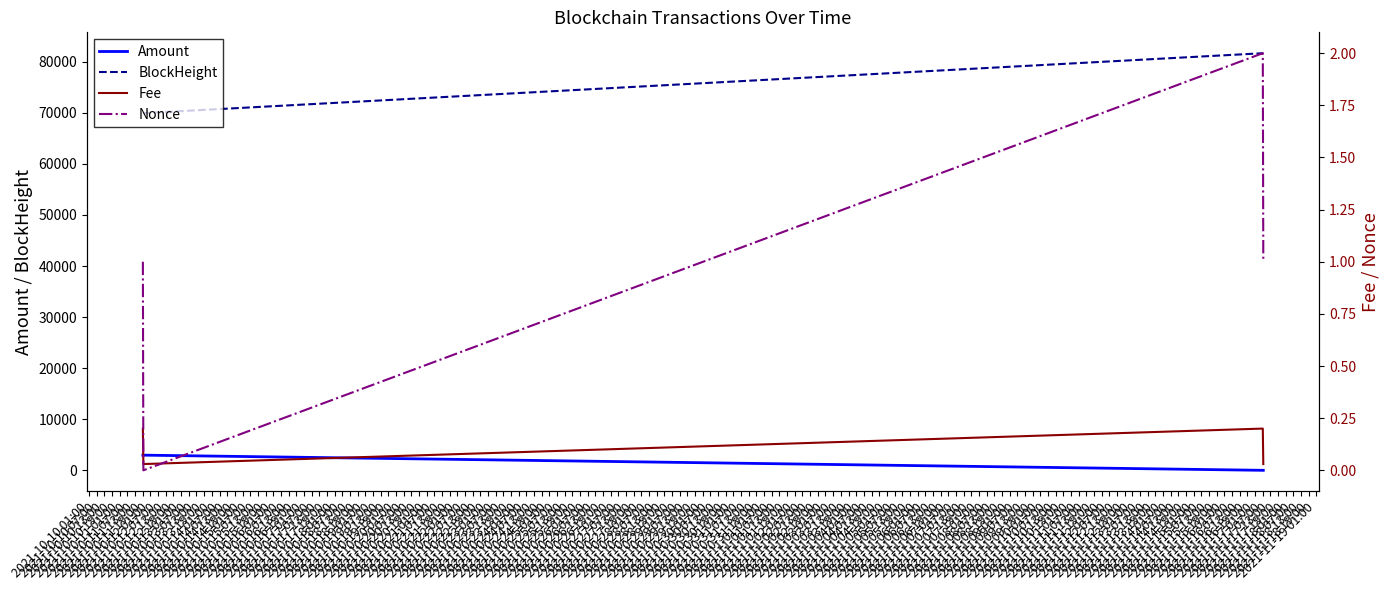

True or false: Amount and Fee intersect in this chart.

False